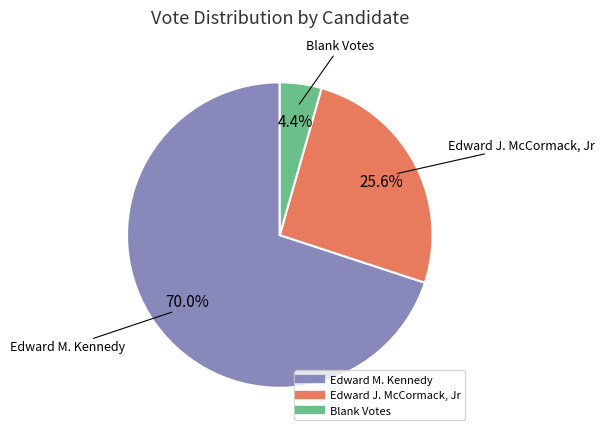

Is there any slice that represents more than half of the pie?

Yes